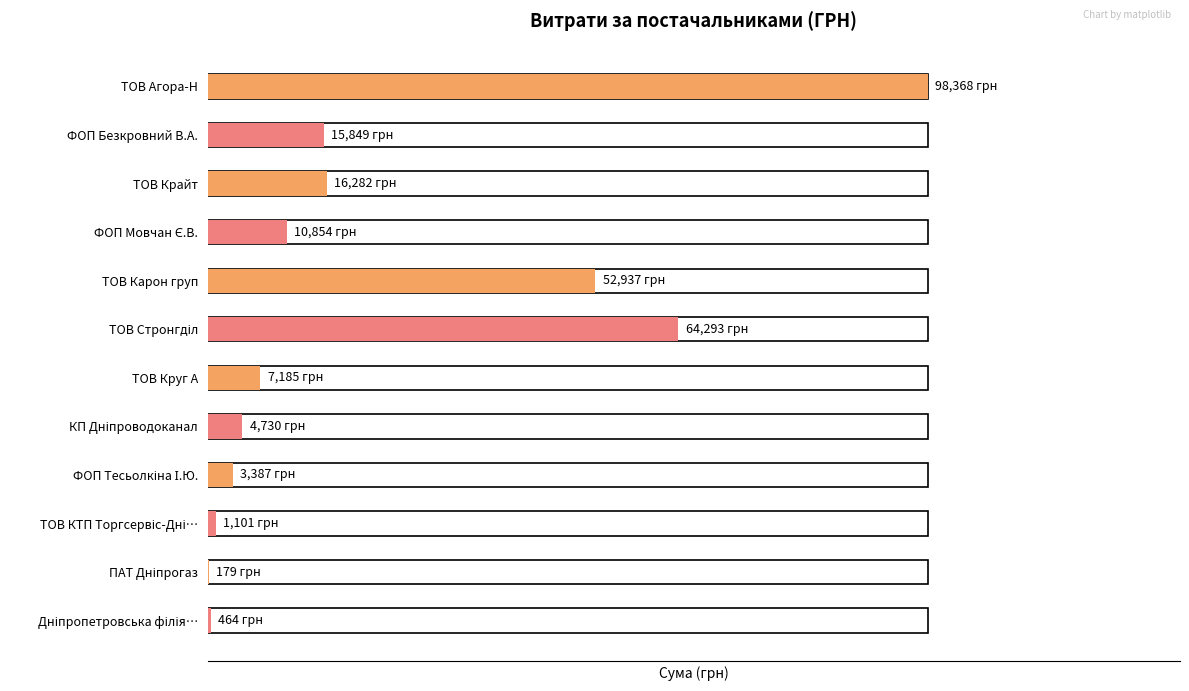

What is the difference between the second highest and minimum values?

64114.0